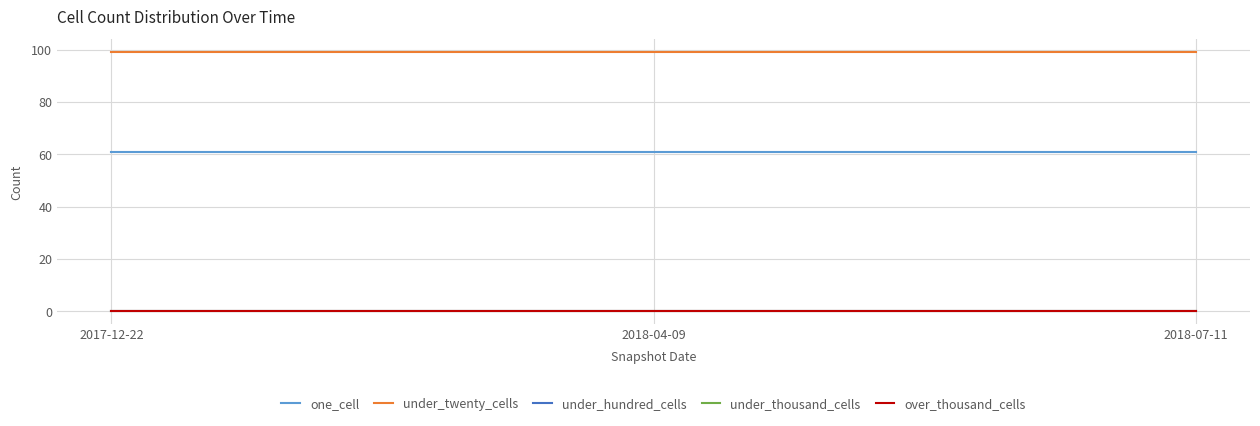

Does the chart display data point markers on the line(s)?

No